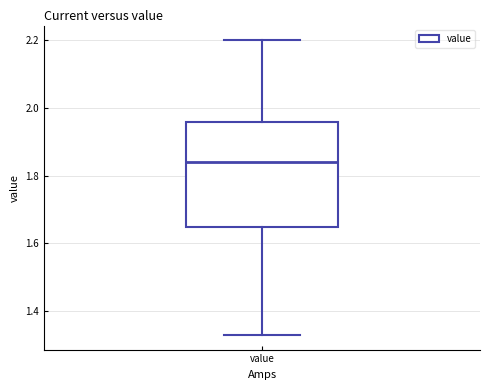

Transcribe this box plot: give where the median line is, the range the box spans, and where the two whiskers end, as read against the y-axis. The values are not printed on the chart, so give them approximately, as read against the axis.

median 1.84, box 1.66 to 1.96, whiskers 1.34 to 2.20